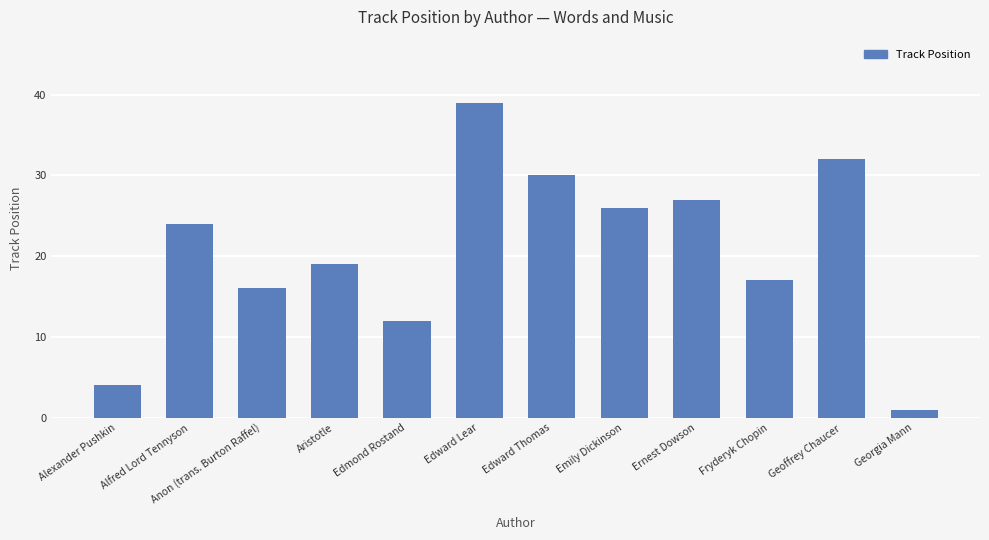

Is it true that the value at Ernest Dowson is 12?

False